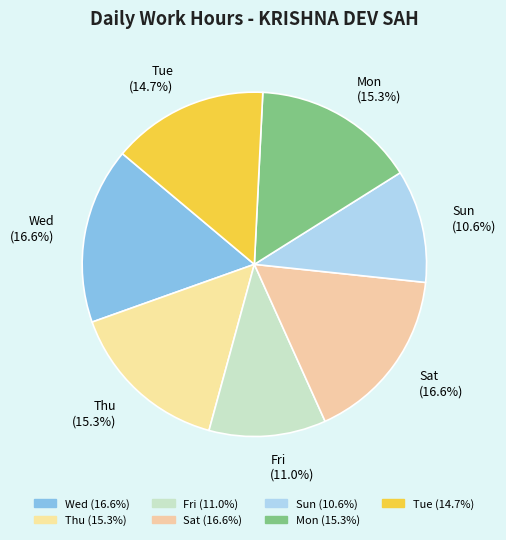

Does Fri (11.0%) account for over 50% of the chart?

No